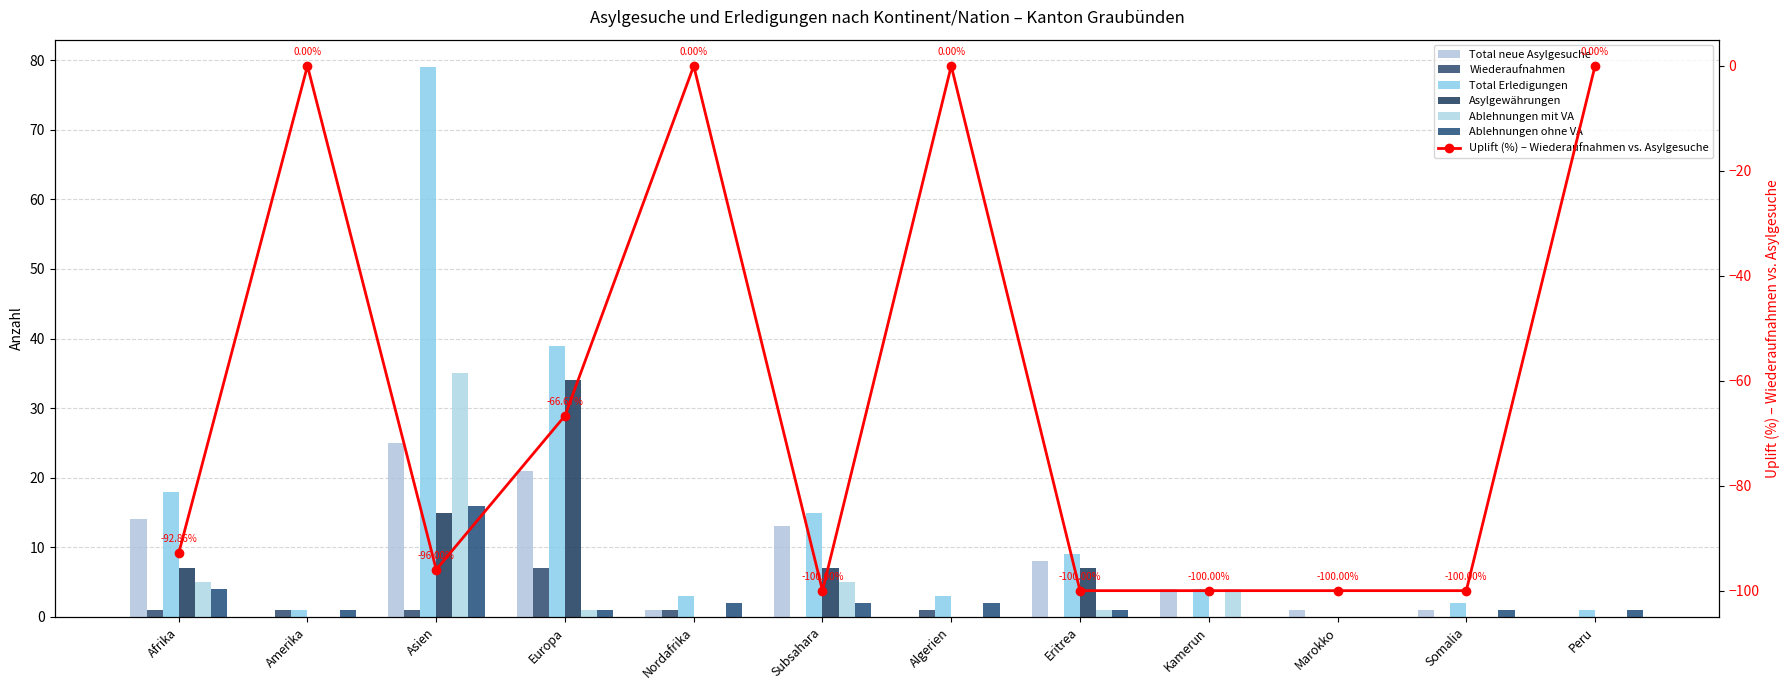

What is the difference between the second highest and minimum values in the Ablehnungen ohne VA series?

4